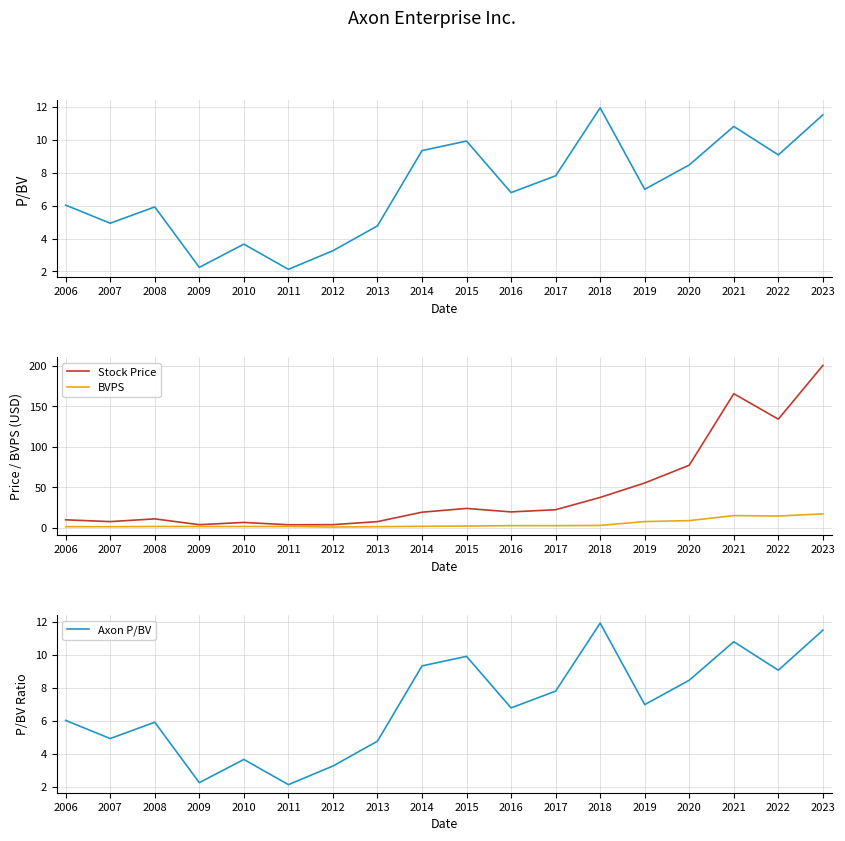

Reading left to right, what are all the values shown in this chart?

P/BV: 2006=6.0	2007=4.9	2008=5.9	2009=2.2	2010=3.7	2011=2.1	2012=3.3	2013=4.8	2014=9.3	2015=9.9	2016=6.8	2017=7.8	2018=11.9	2019=7.0	2020=8.5	2021=10.8	2022=9.1	2023=11.5
Stock Price: 2006=10.1	2007=7.9	2008=11.3	2009=4.1	2010=6.9	2011=4.0	2012=4.1	2013=7.9	2014=19.5	2015=24.1	2016=19.9	2017=22.5	2018=37.7	2019=55.5	2020=77.4	2021=165.5	2022=134.1	2023=200.3
BVPS: 2006=1.7	2007=1.6	2008=1.9	2009=1.8	2010=1.9	2011=1.9	2012=1.3	2013=1.6	2014=2.1	2015=2.4	2016=2.9	2017=2.9	2018=3.2	2019=7.9	2020=9.1	2021=15.3	2022=14.8	2023=17.4
Axon P/BV: 2006=6.0	2007=4.9	2008=5.9	2009=2.2	2010=3.7	2011=2.1	2012=3.3	2013=4.8	2014=9.3	2015=9.9	2016=6.8	2017=7.8	2018=11.9	2019=7.0	2020=8.5	2021=10.8	2022=9.1	2023=11.5